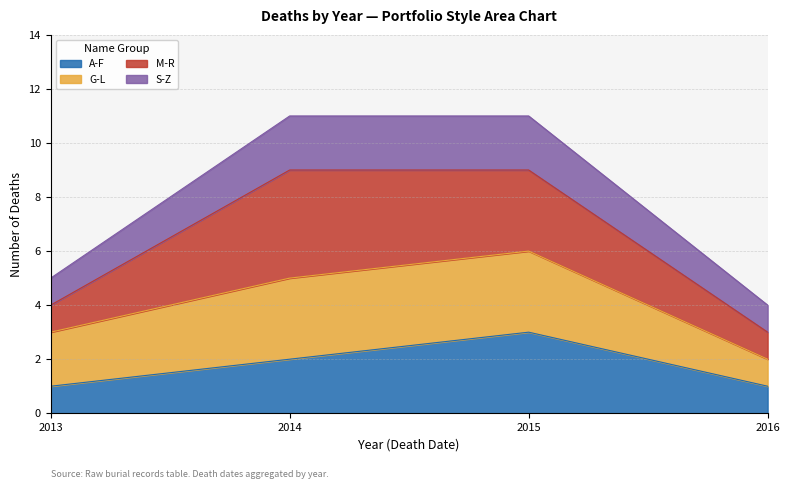

What is the highest value of the A-F series?

3